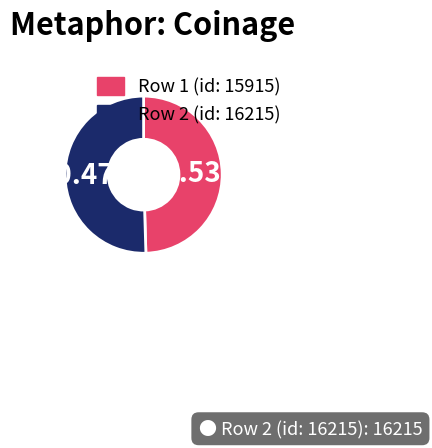

Approximately how many times larger is the value at Row 1 (id: 15915) compared to Row 2 (id: 16215)?

1.0